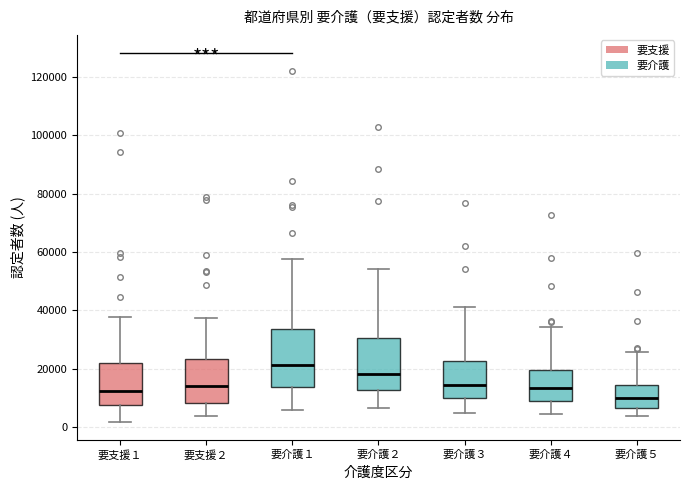

Reading left to right, read every box against the y-axis: the position of its median line, the range the box covers, and the ends of its whiskers. The values are not printed on the chart, so give them approximately, as read against the axis.

要支援１: median 12000, box 8000 to 22000, whiskers 2000 to 38000
要支援２: median 14000, box 8000 to 24000, whiskers 4000 to 38000
要介護１: median 22000, box 14000 to 34000, whiskers 6000 to 58000
要介護２: median 18000, box 12000 to 30000, whiskers 6000 to 54000
要介護３: median 14000, box 10000 to 22000, whiskers 4000 to 42000
要介護４: median 14000, box 8000 to 20000, whiskers 4000 to 34000
要介護５: median 10000, box 6000 to 14000, whiskers 4000 to 26000